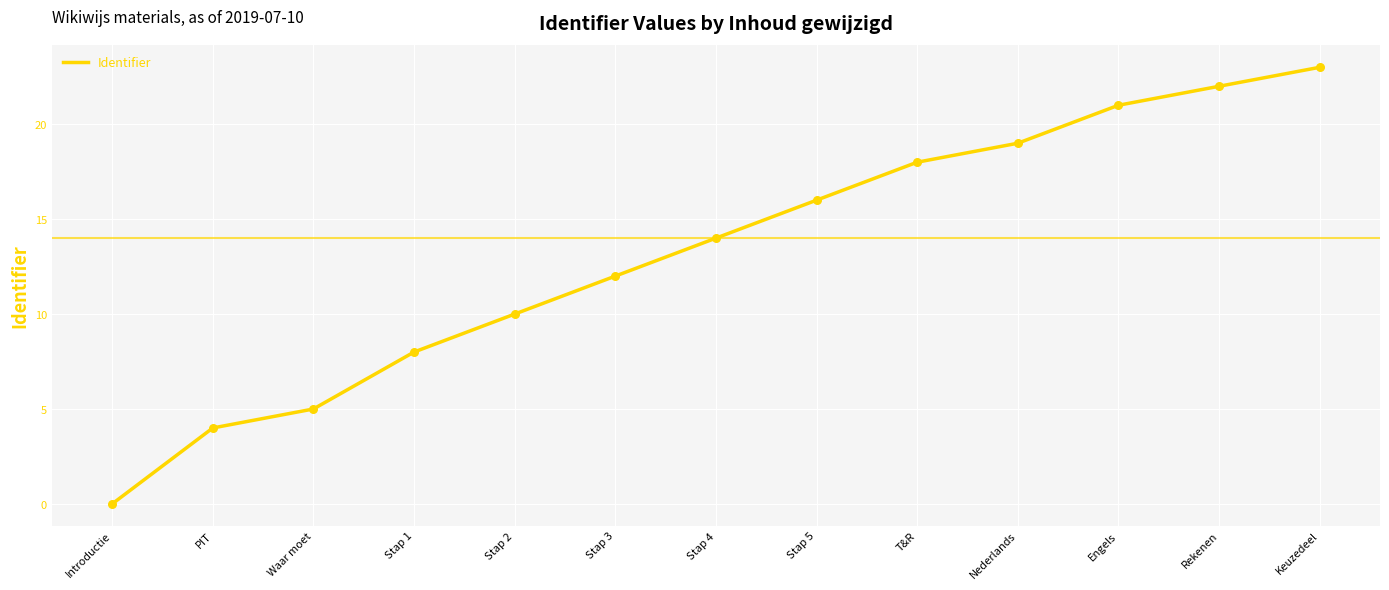

What is the ratio of the value at Waar moet to the value at Stap 5?

0.3